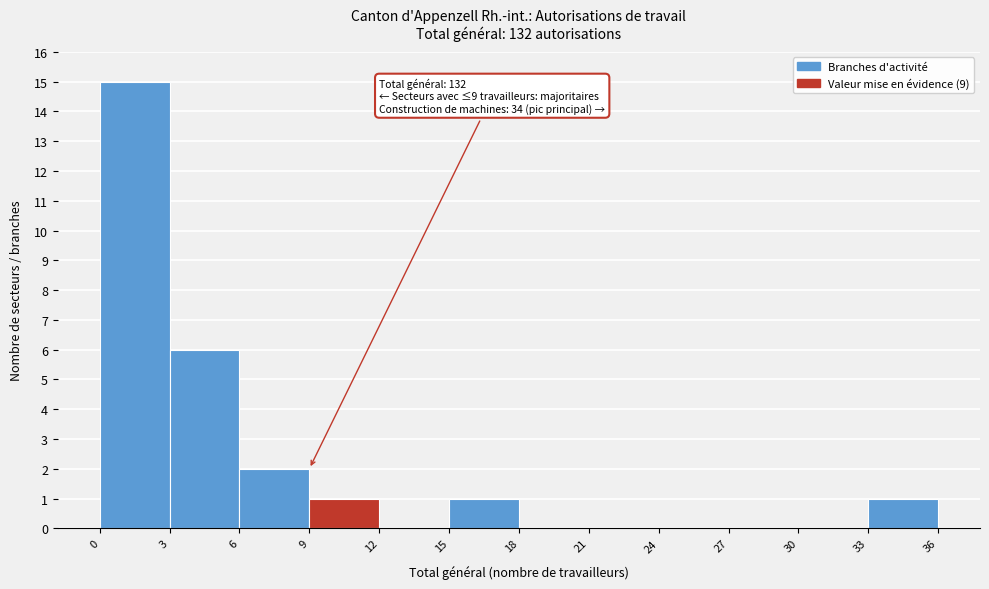

Which range on the x-axis has the tallest bar?

0 to 3